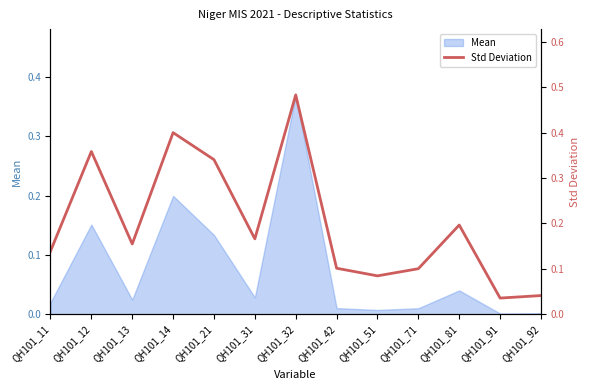

What is the difference between the maximum and minimum values?

0.4